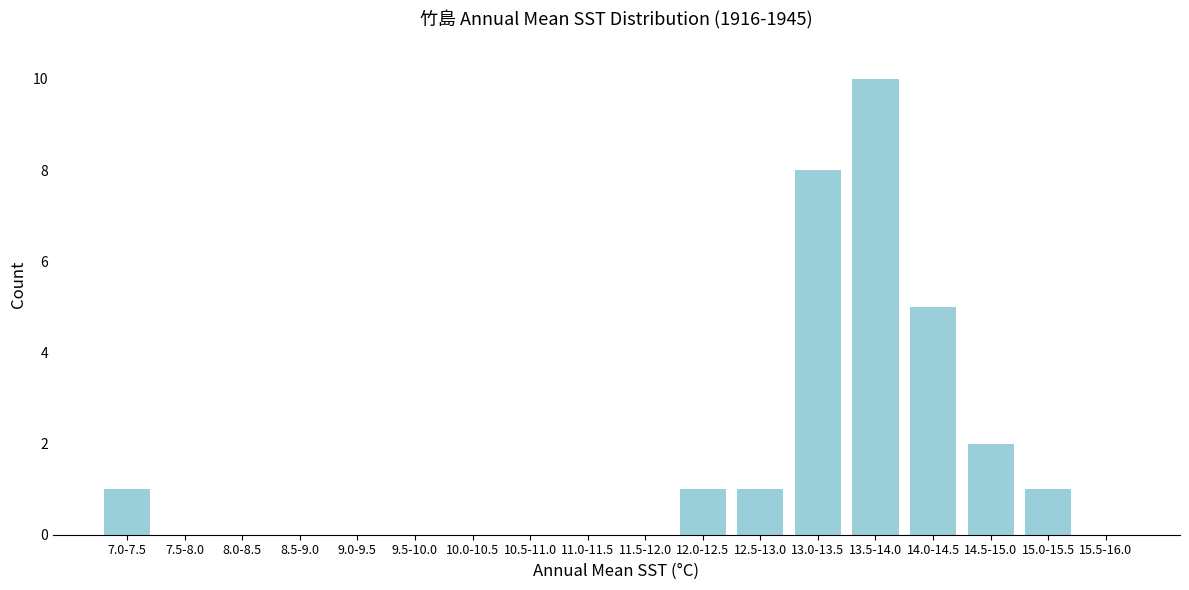

Reading right to left, what are all the values shown in this chart?

15.5-16.0=0	15.0-15.5=1	14.5-15.0=2	14.0-14.5=5	13.5-14.0=10	13.0-13.5=8	12.5-13.0=1	12.0-12.5=1	11.5-12.0=0	11.0-11.5=0	10.5-11.0=0	10.0-10.5=0	9.5-10.0=0	9.0-9.5=0	8.5-9.0=0	8.0-8.5=0	7.5-8.0=0	7.0-7.5=1